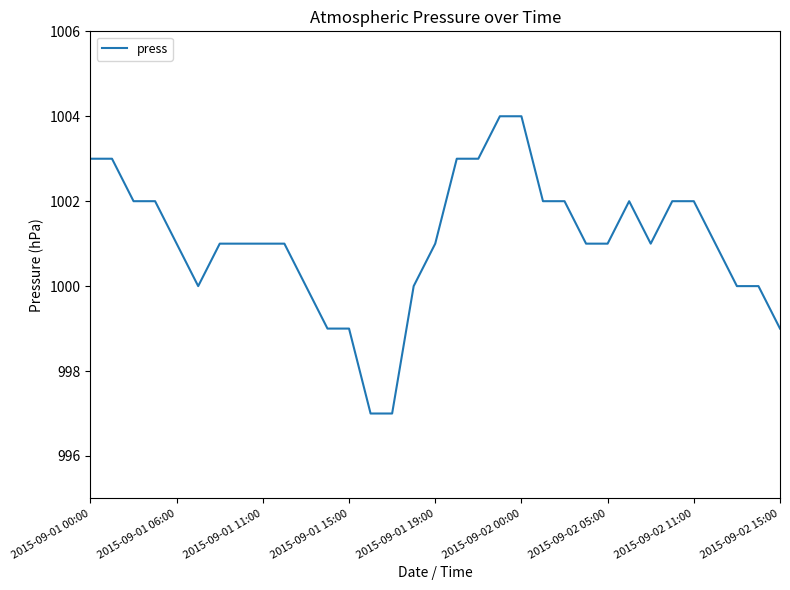

What is the difference between the maximum and minimum values?

7